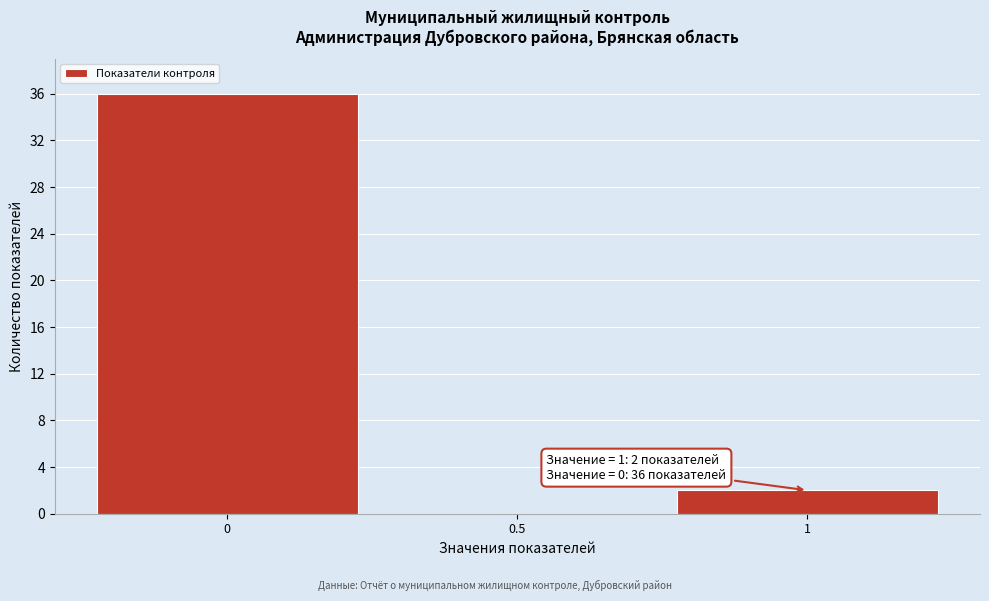

Reading left to right, list all the values displayed in this chart.

0=36	0.5=0	1=2